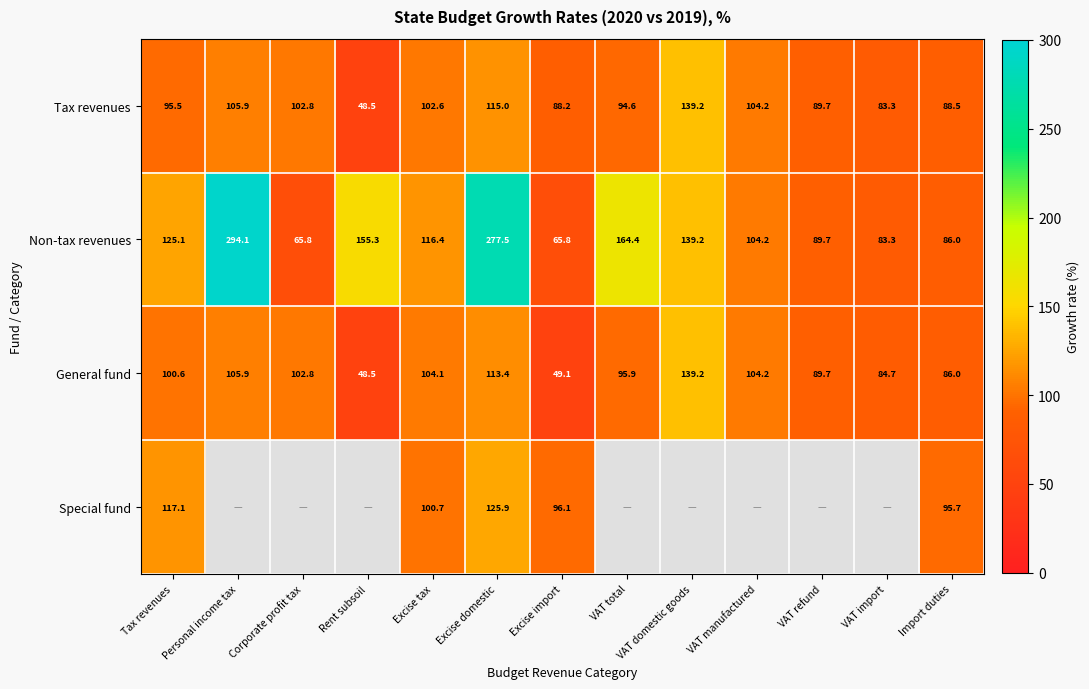

What is the highest value of the Tax revenues series?

139.2